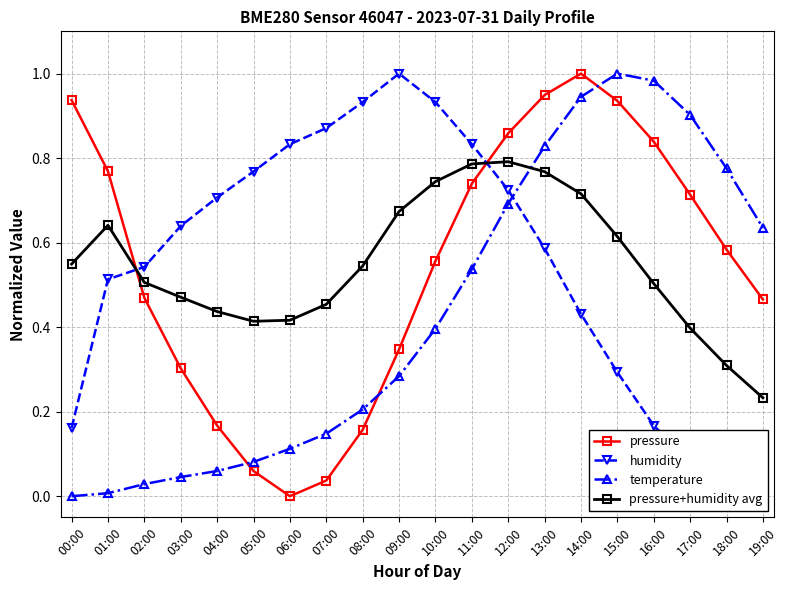

How many series are shown in this chart?

4